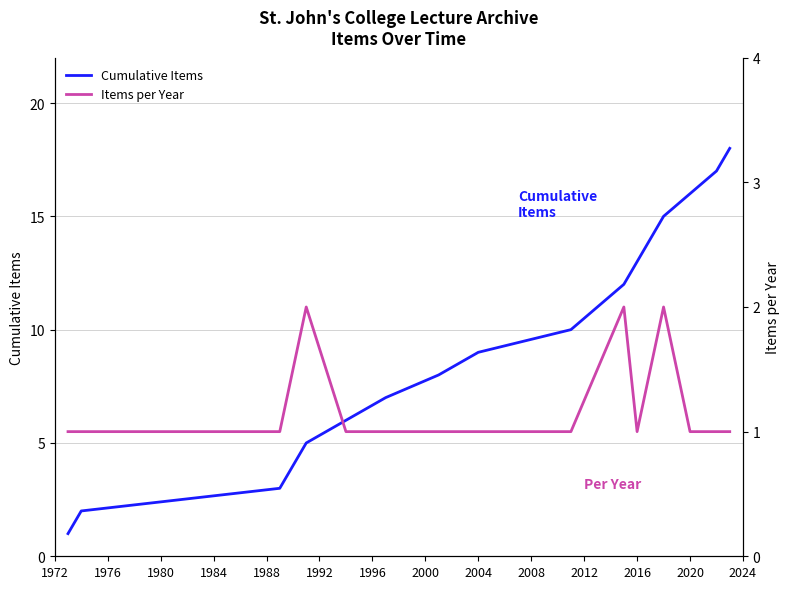

Which series has the largest total across all categories?

Cumulative Items